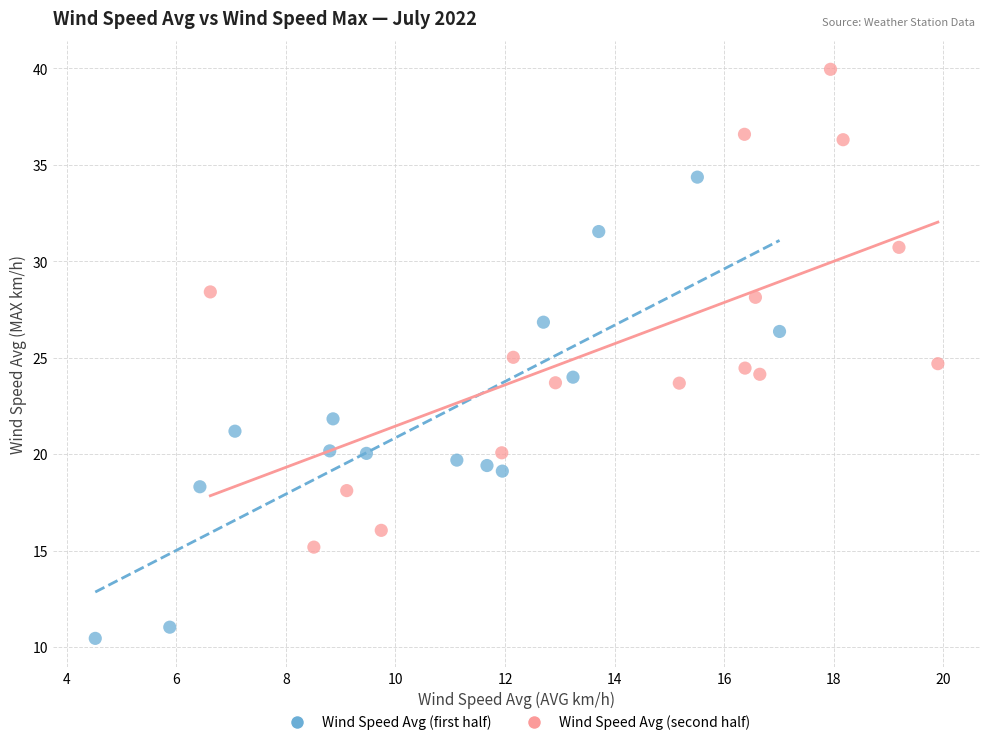

Which series contains the highest Y value?

Wind Speed Avg (second half)